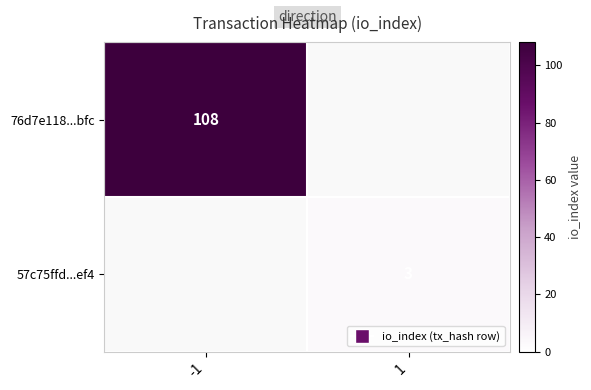

What is the minimum value shown in the chart?

3.0